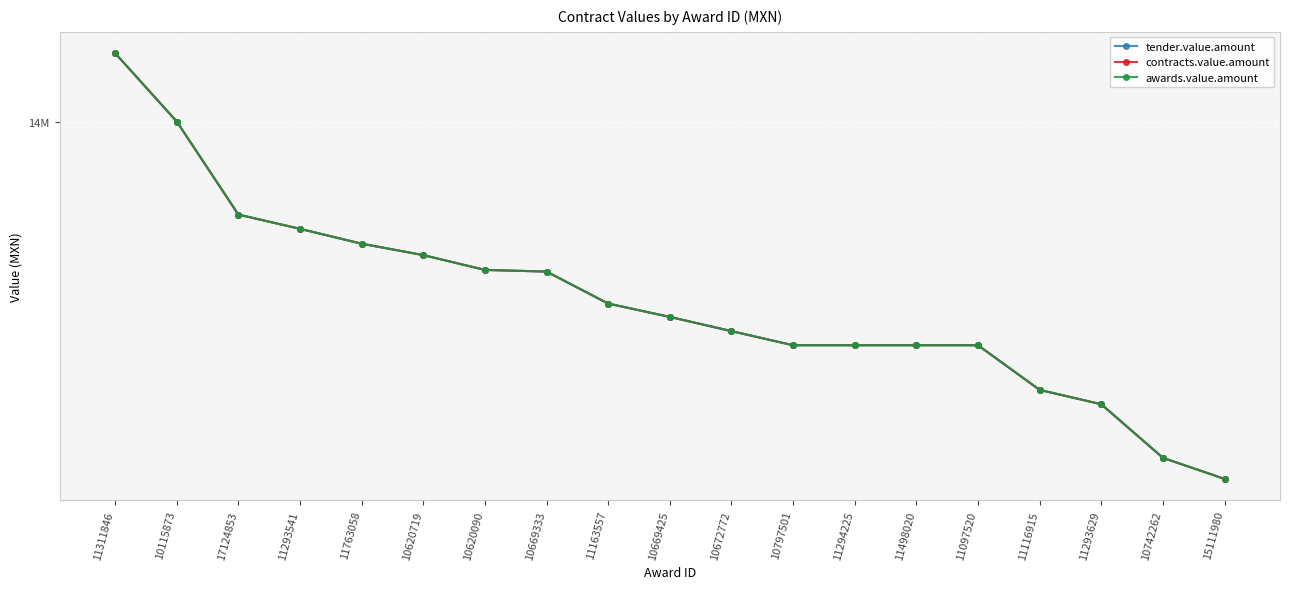

True or false: contracts.value.amount has more than 1 interior local peaks.

False